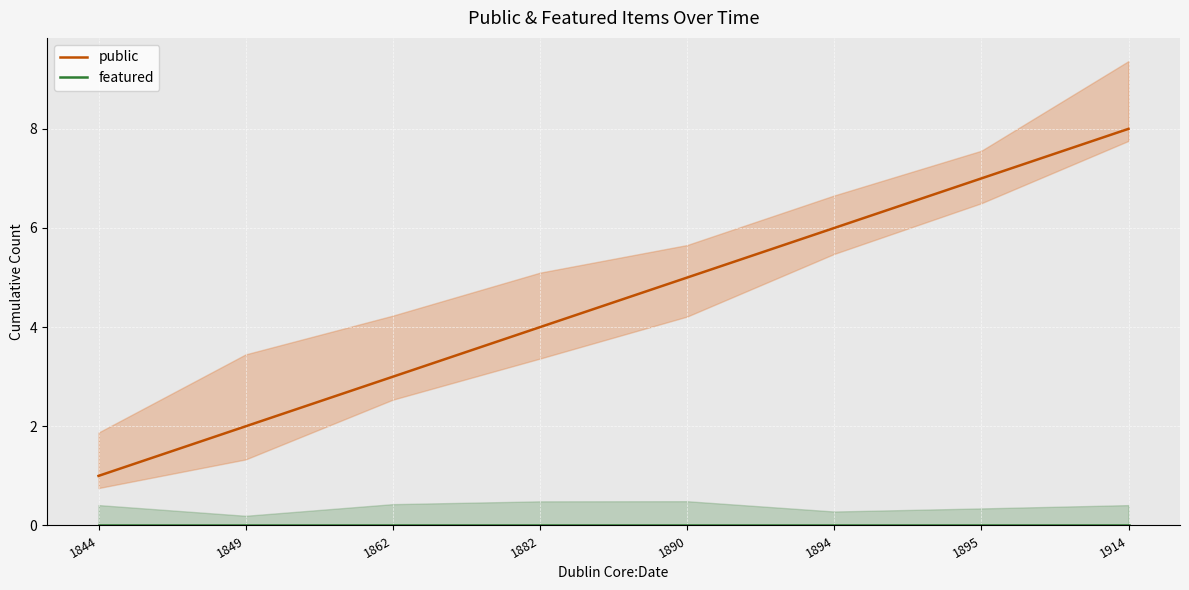

The featured series shows 0 at 1914. True or false?

True